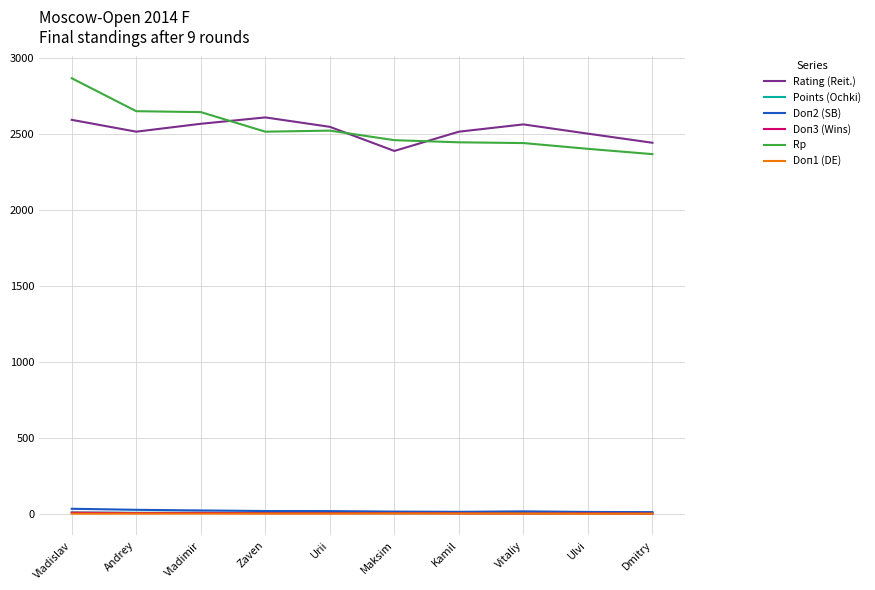

What is the maximum value shown in the chart?

2869.0